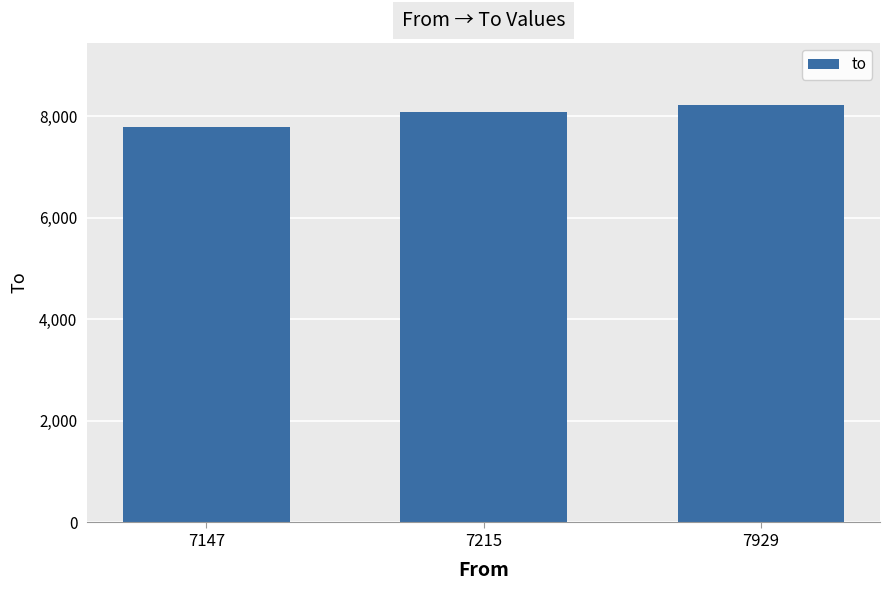

What is the change in value from 7147 to 7215?

+285.3